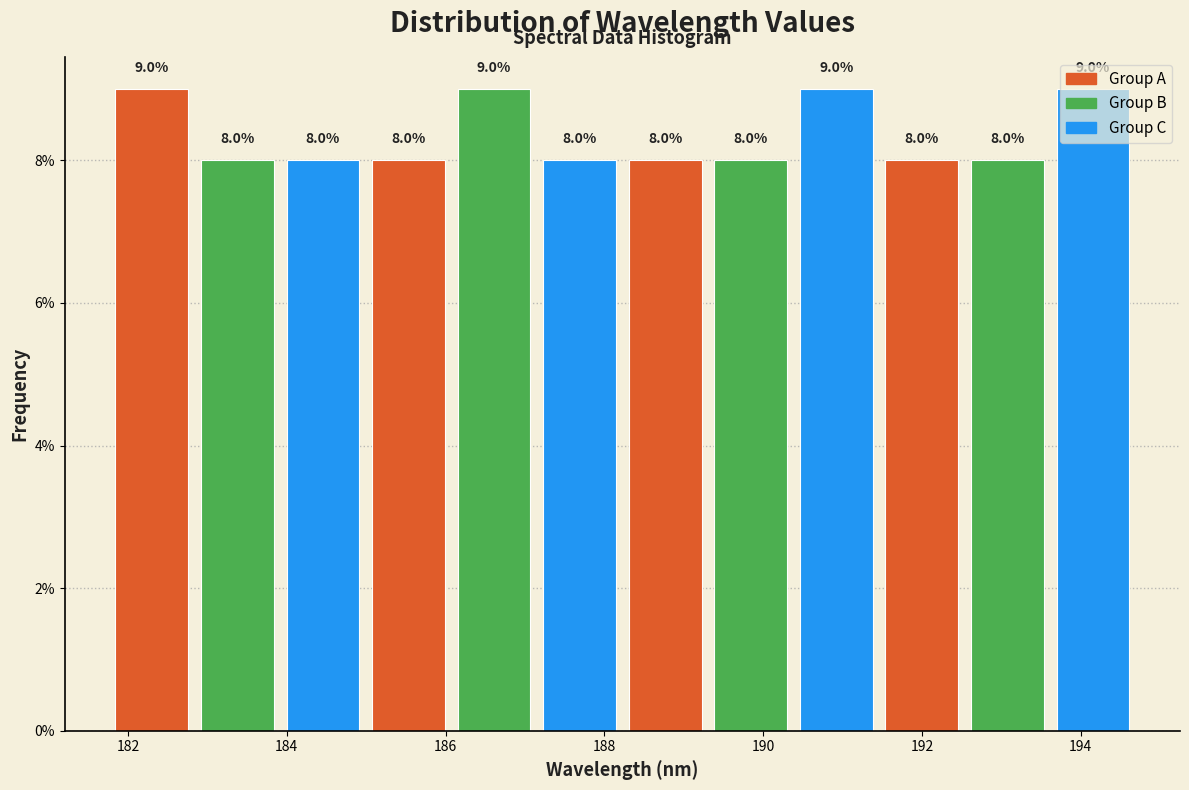

Reading left to right, transcribe this chart: for each bar, give the range it covers on the x-axis and its height. The bar edges are not printed on the chart, so give them approximately, as read against the axis.

181.8 to 183.0: 9.0
183.0 to 184.0: 8.0
184.0 to 185.0: 8.0
185.0 to 186.2: 8.0
186.2 to 187.2: 9.0
187.2 to 188.4: 8.0
188.4 to 189.4: 8.0
189.4 to 190.4: 8.0
190.4 to 191.6: 9.0
191.6 to 192.6: 8.0
192.6 to 193.6: 8.0
193.6 to 194.8: 9.0